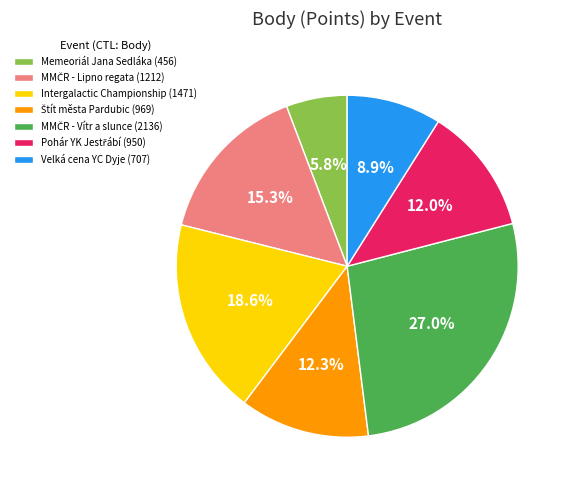

What is the smallest slice in the pie chart?

Memeoriál Jana Sedláka (456)